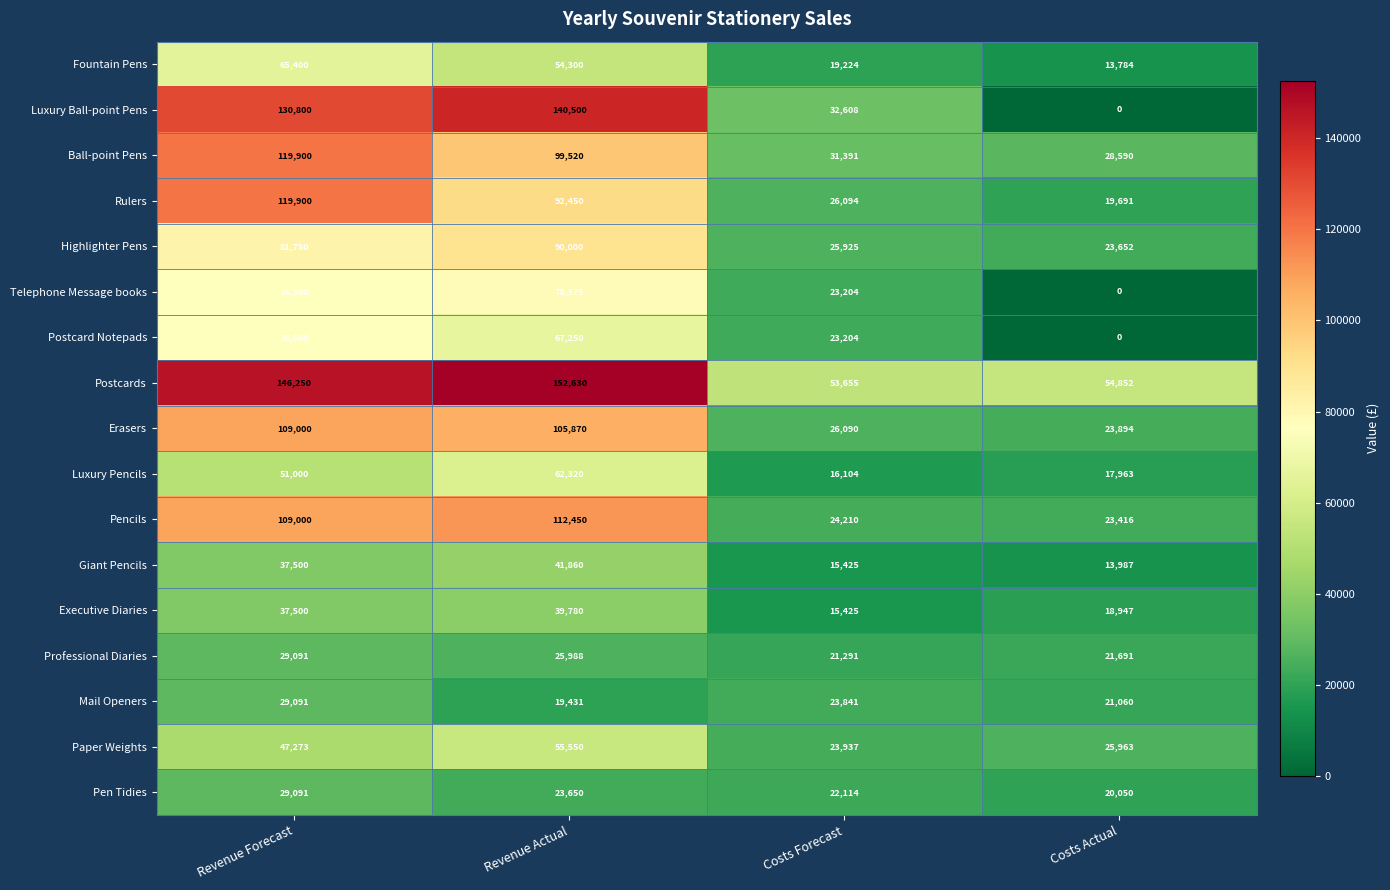

Is it true that Mail Openers equals 19431 at Revenue Actual?

True